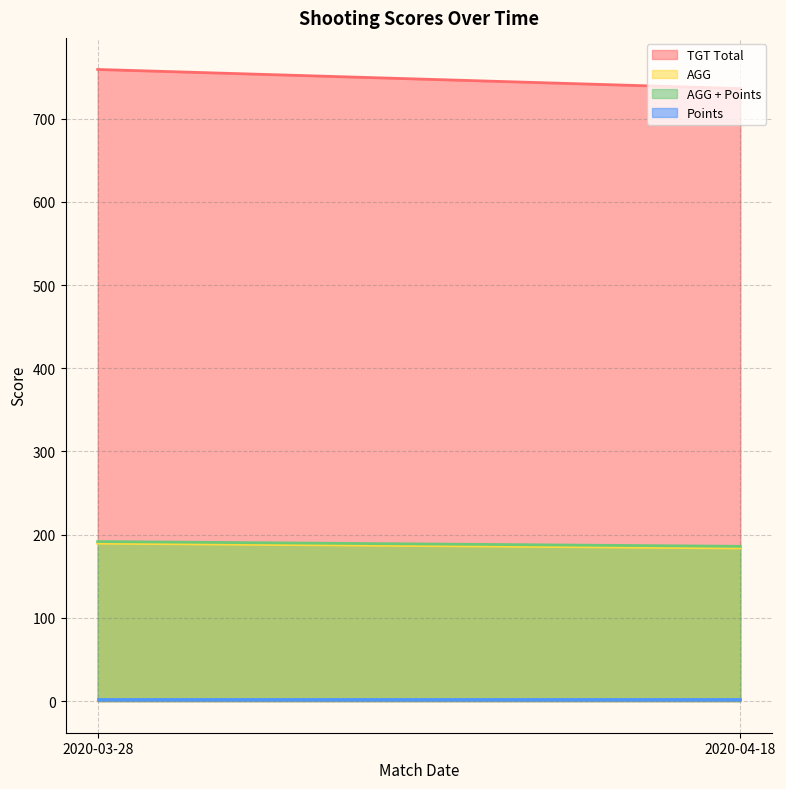

How many distinct data groups are displayed?

4